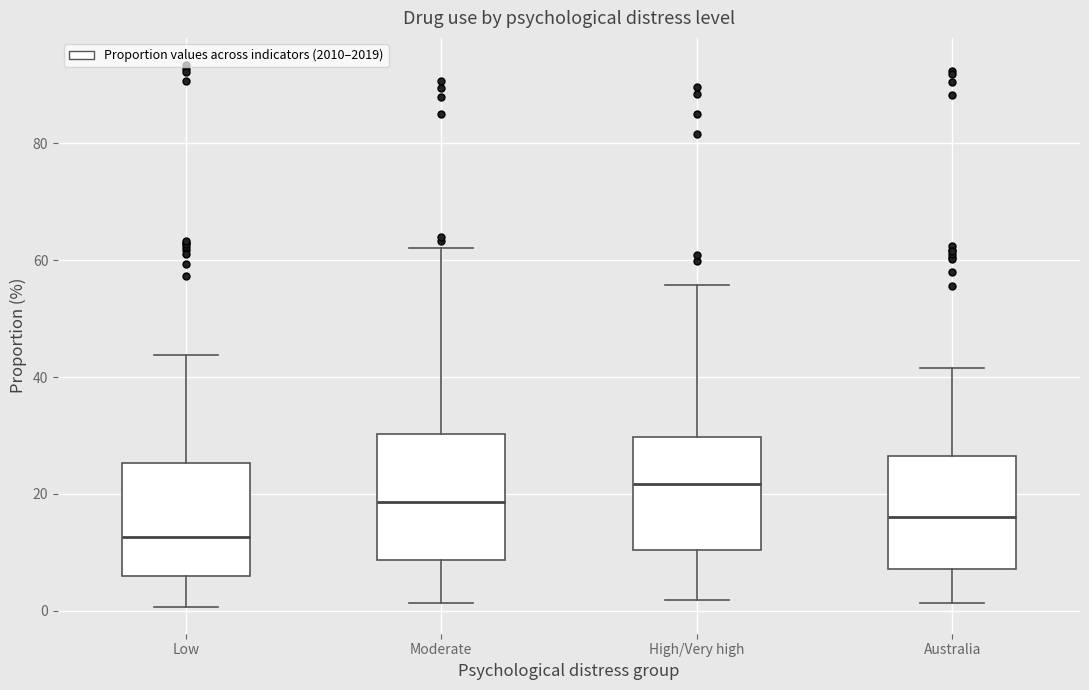

Reading left to right, transcribe this box plot: for each box, give where its median line is, the range the box spans, and where its two whiskers end, as read against the y-axis. The values are not printed on the chart, so give them approximately, as read against the axis.

Low: median 12, box 6 to 26, whiskers 0 to 44
Moderate: median 18, box 8 to 30, whiskers 2 to 62
High/Very high: median 22, box 10 to 30, whiskers 2 to 56
Australia: median 16, box 8 to 26, whiskers 2 to 42